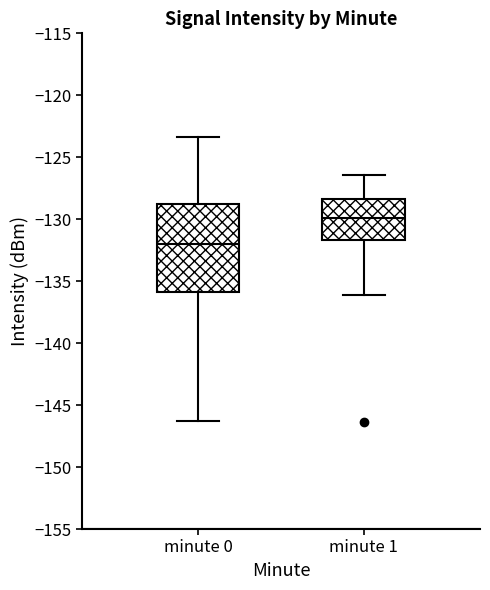

Which box has the highest median line?

minute 1